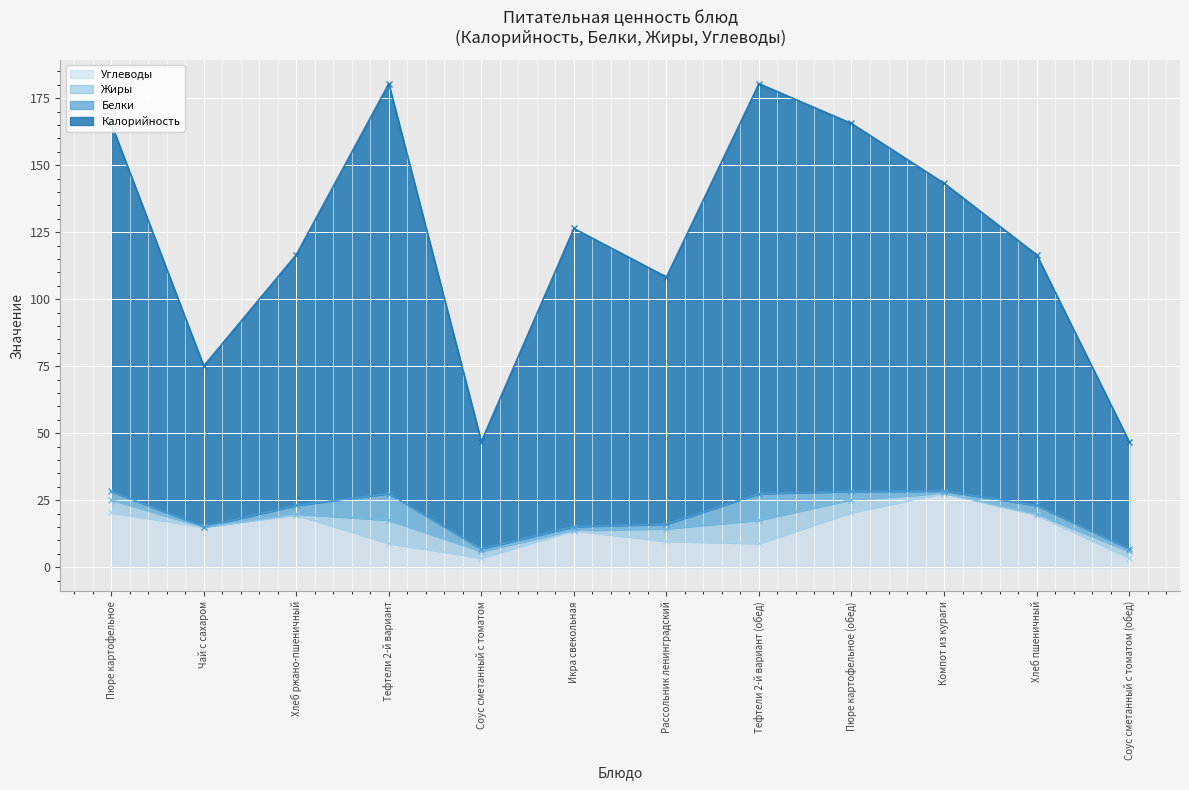

What is the smallest value displayed?

3.5